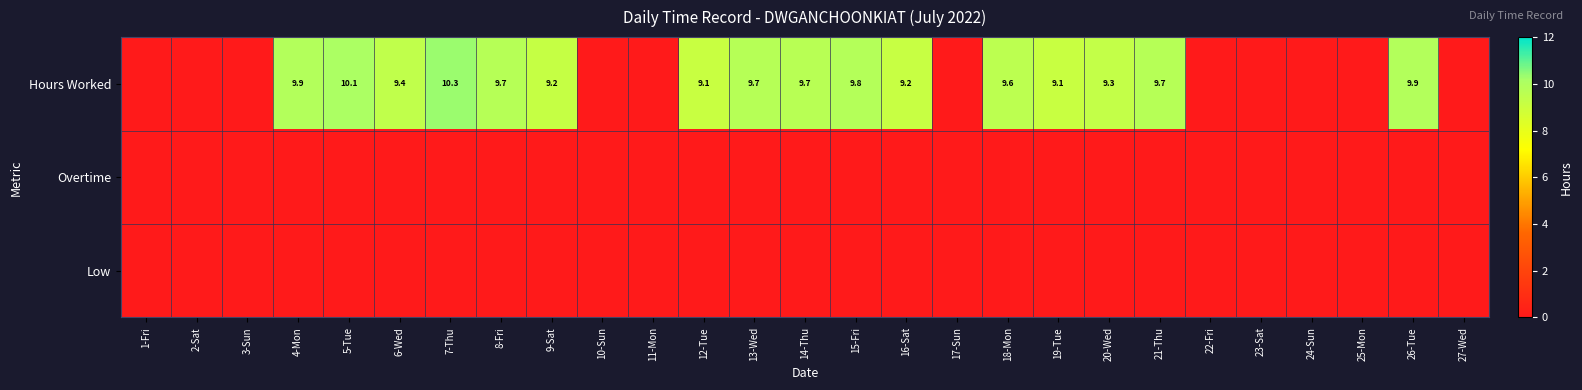

Is it true that Hours Worked equals 4.1 at 9-Sat?

False